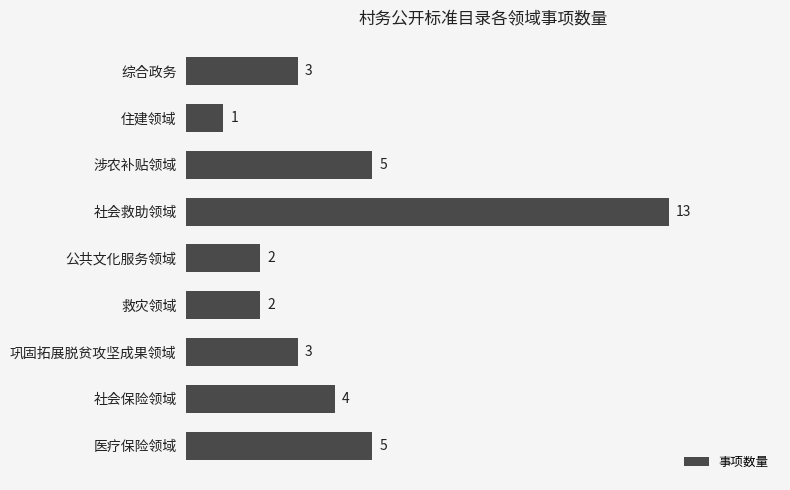

What is the difference between the maximum and minimum values?

12